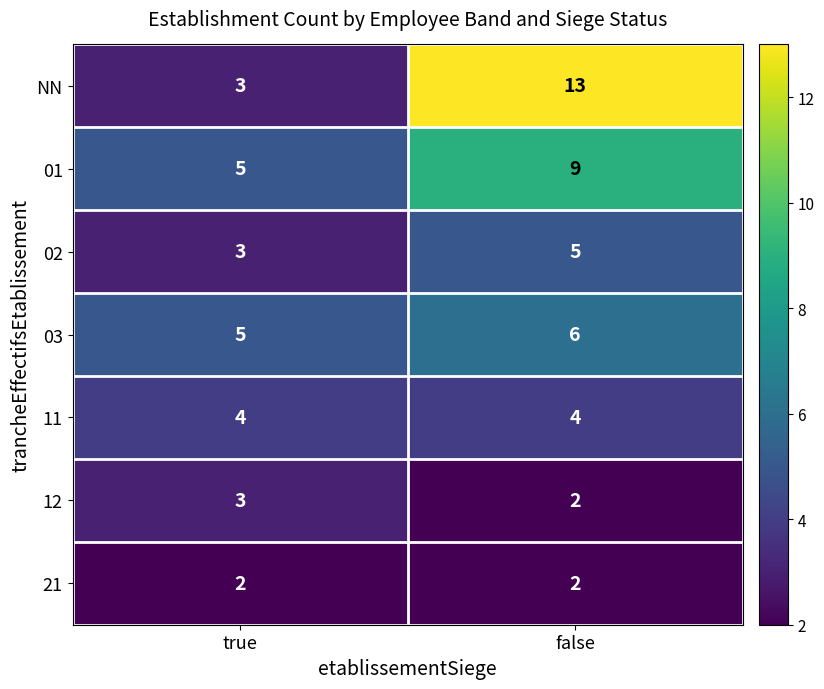

How many categories are shown in the chart?

2